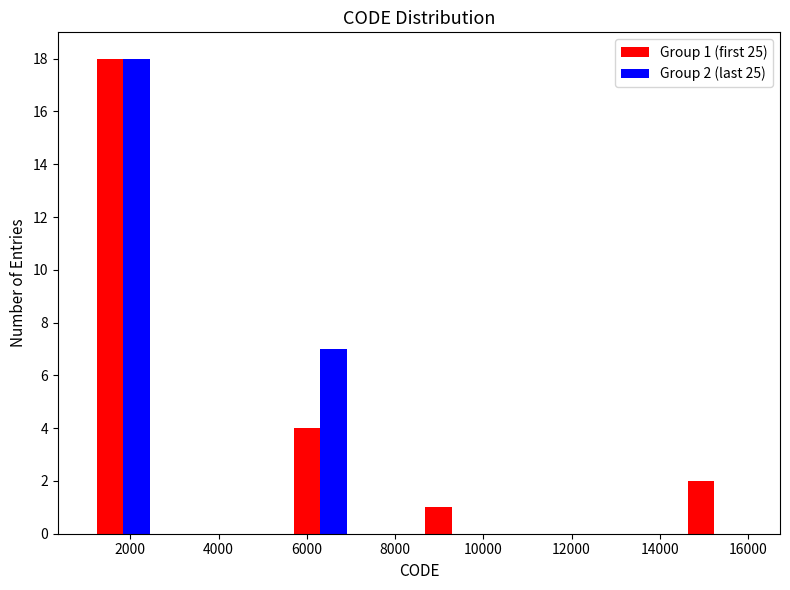

In the Group 2 (last 25) series, which range on the x-axis has the tallest bar?

1200 to 2600